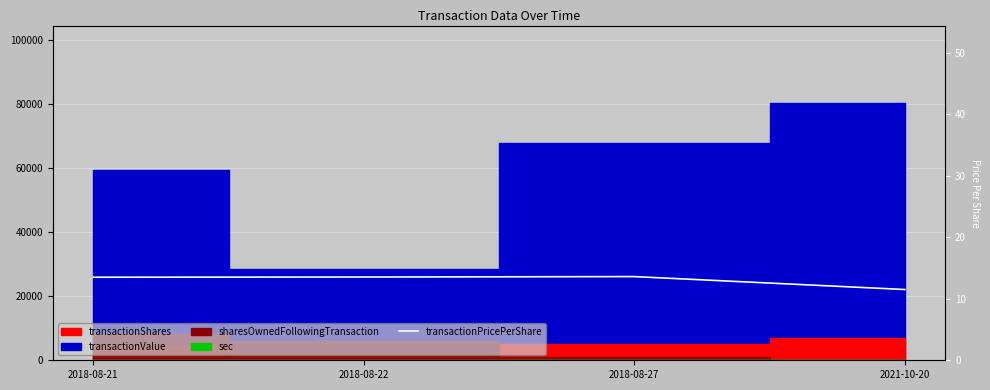

Which label corresponds to the smallest value in the chart?

2021-10-20